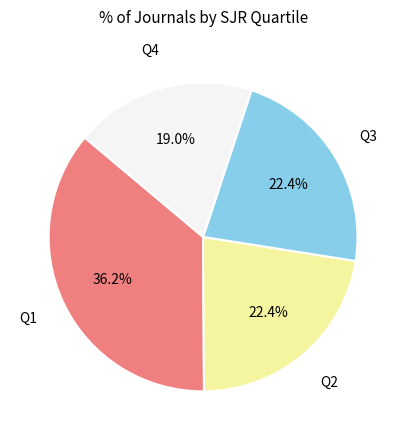

True or false: Q4 accounts for 33% of the total.

False